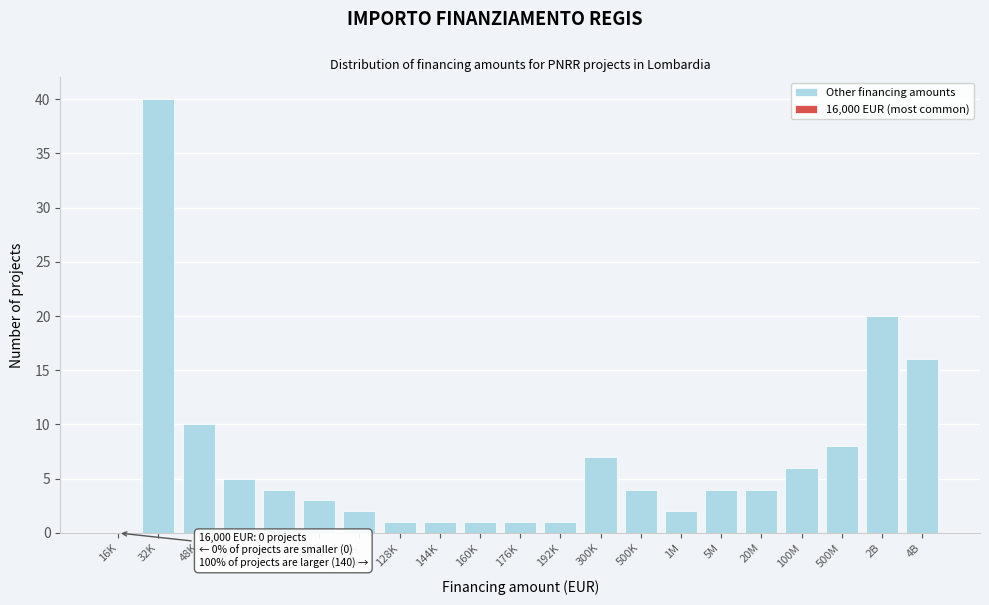

Reading left to right, transcribe all the data shown in this chart.

40	10	5	4	3	2	1	1	1	1	1	7	4	2	4	4	6	8	20	16